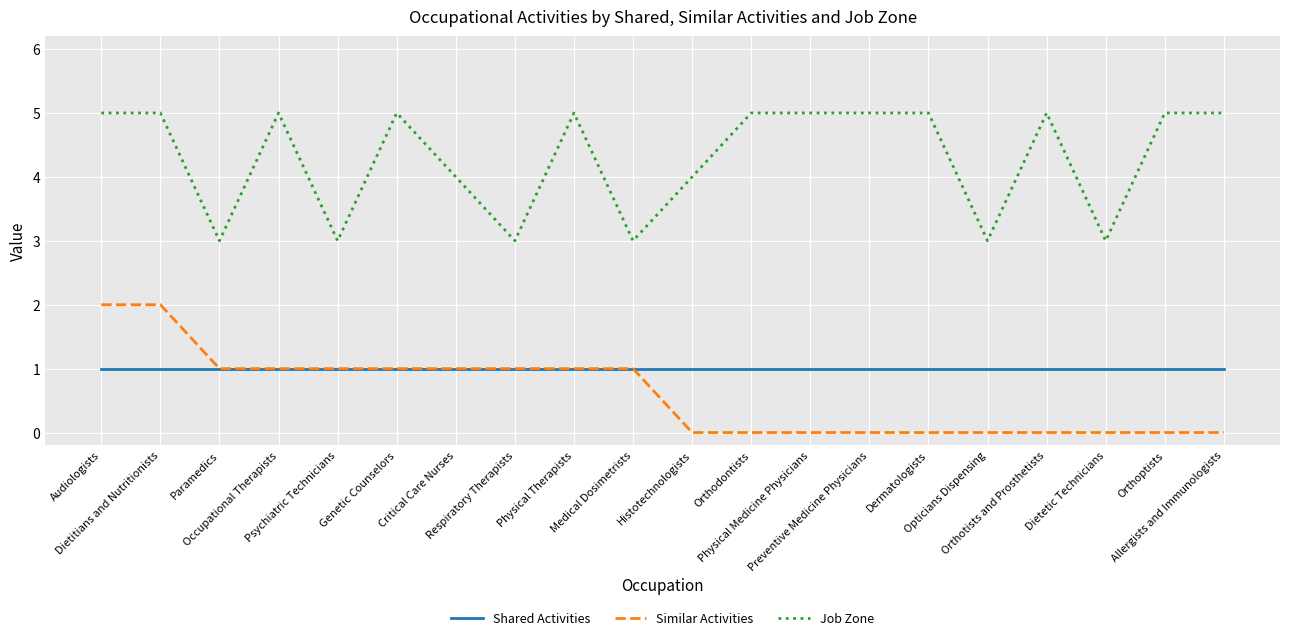

What is the spread (max minus min) of values at Physical Therapists?

4